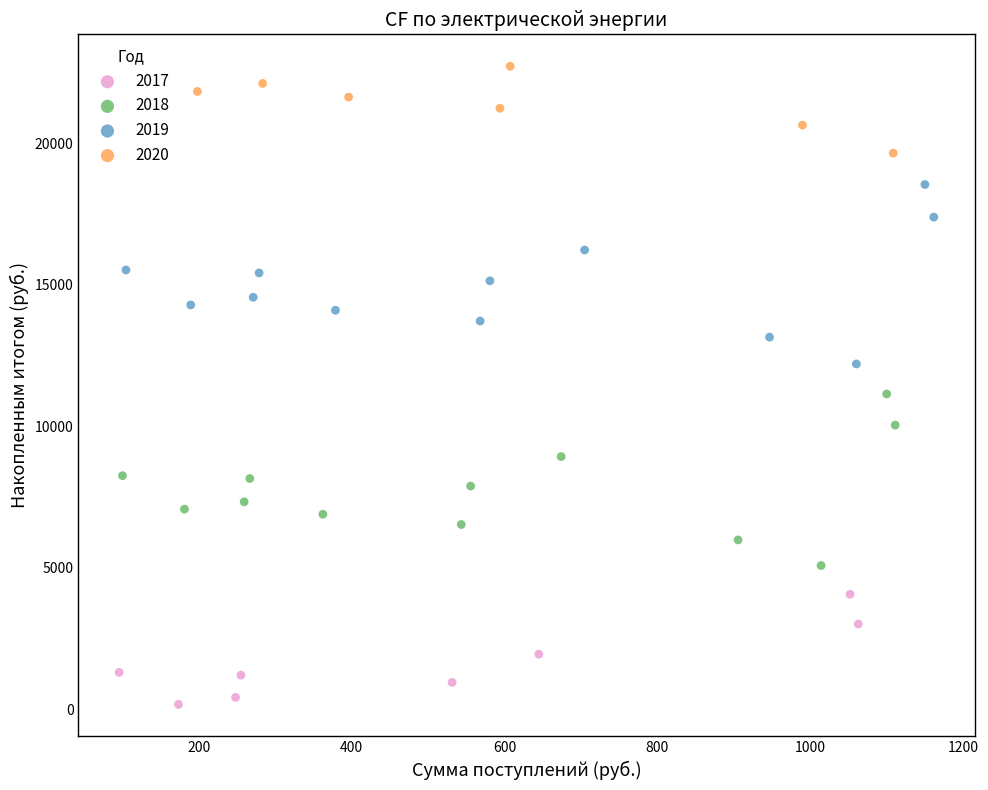

Which series has the largest Y range (max minus min)?

2019